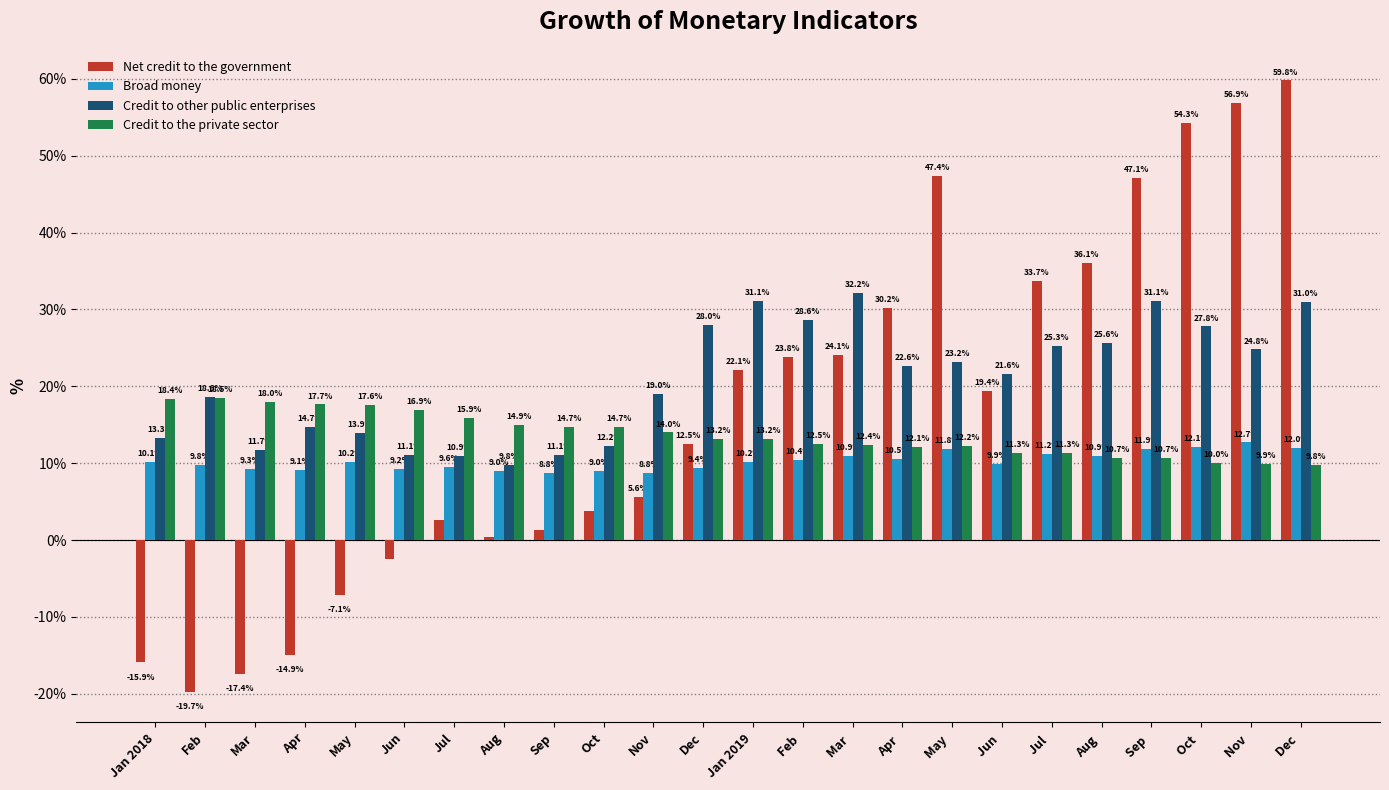

Between Aug and Apr , which series saw the biggest shift?

Net credit to the government